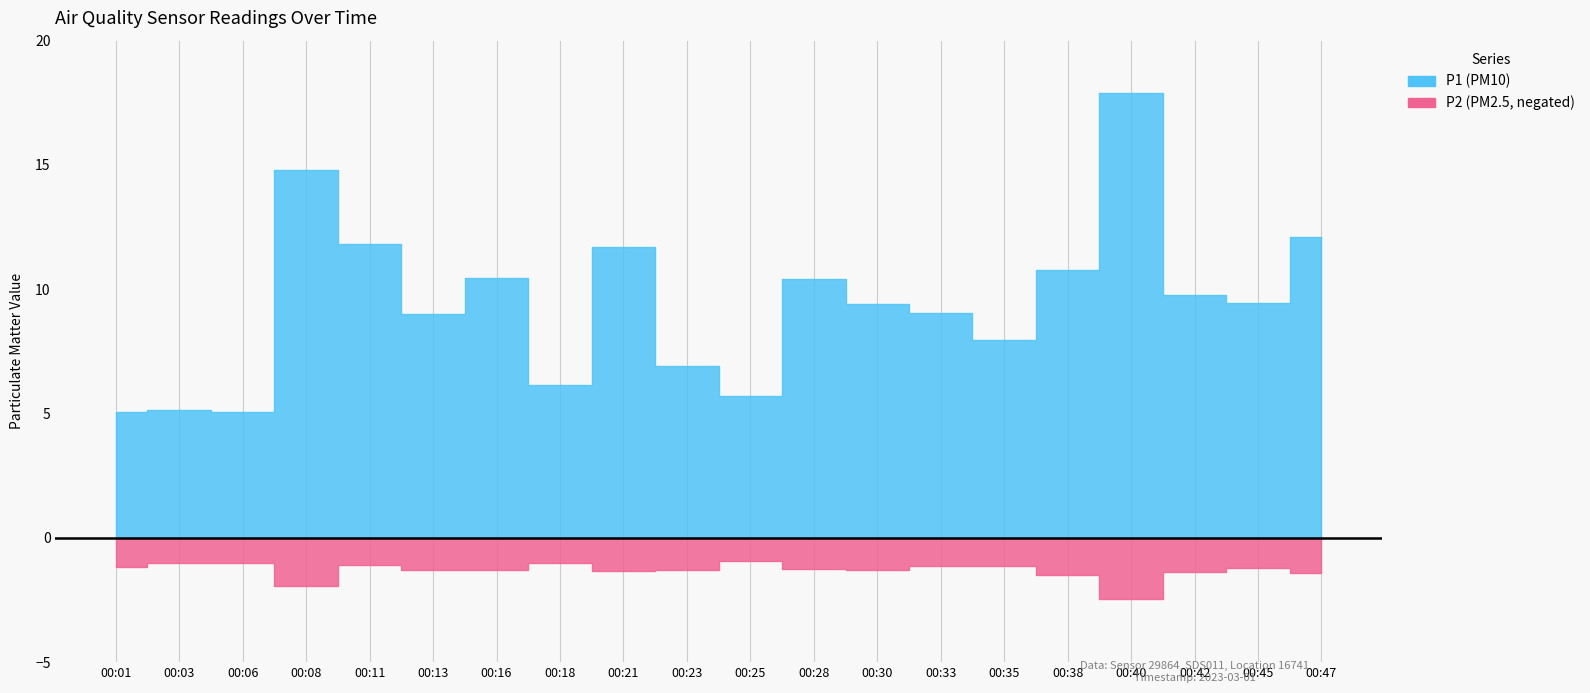

Is it true that P2 equals 1.4 at 00:47?

True